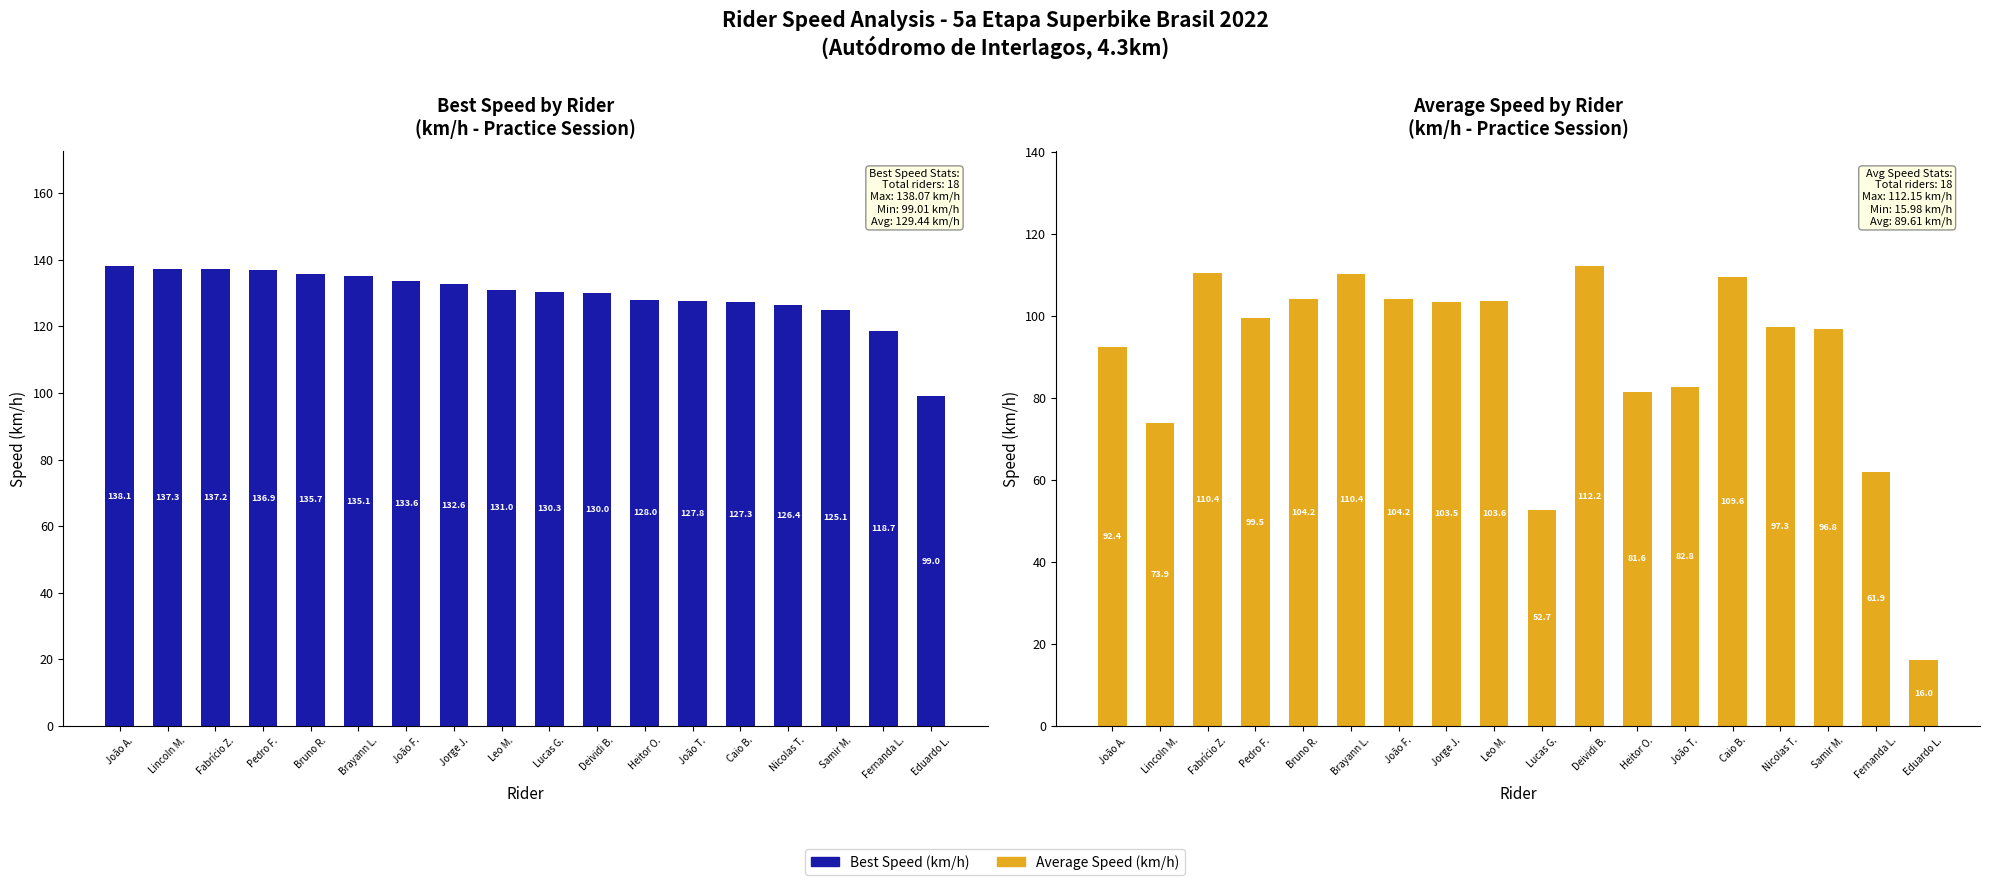

What is the value of the Best Speed bar at the 13th from the left?

127.8